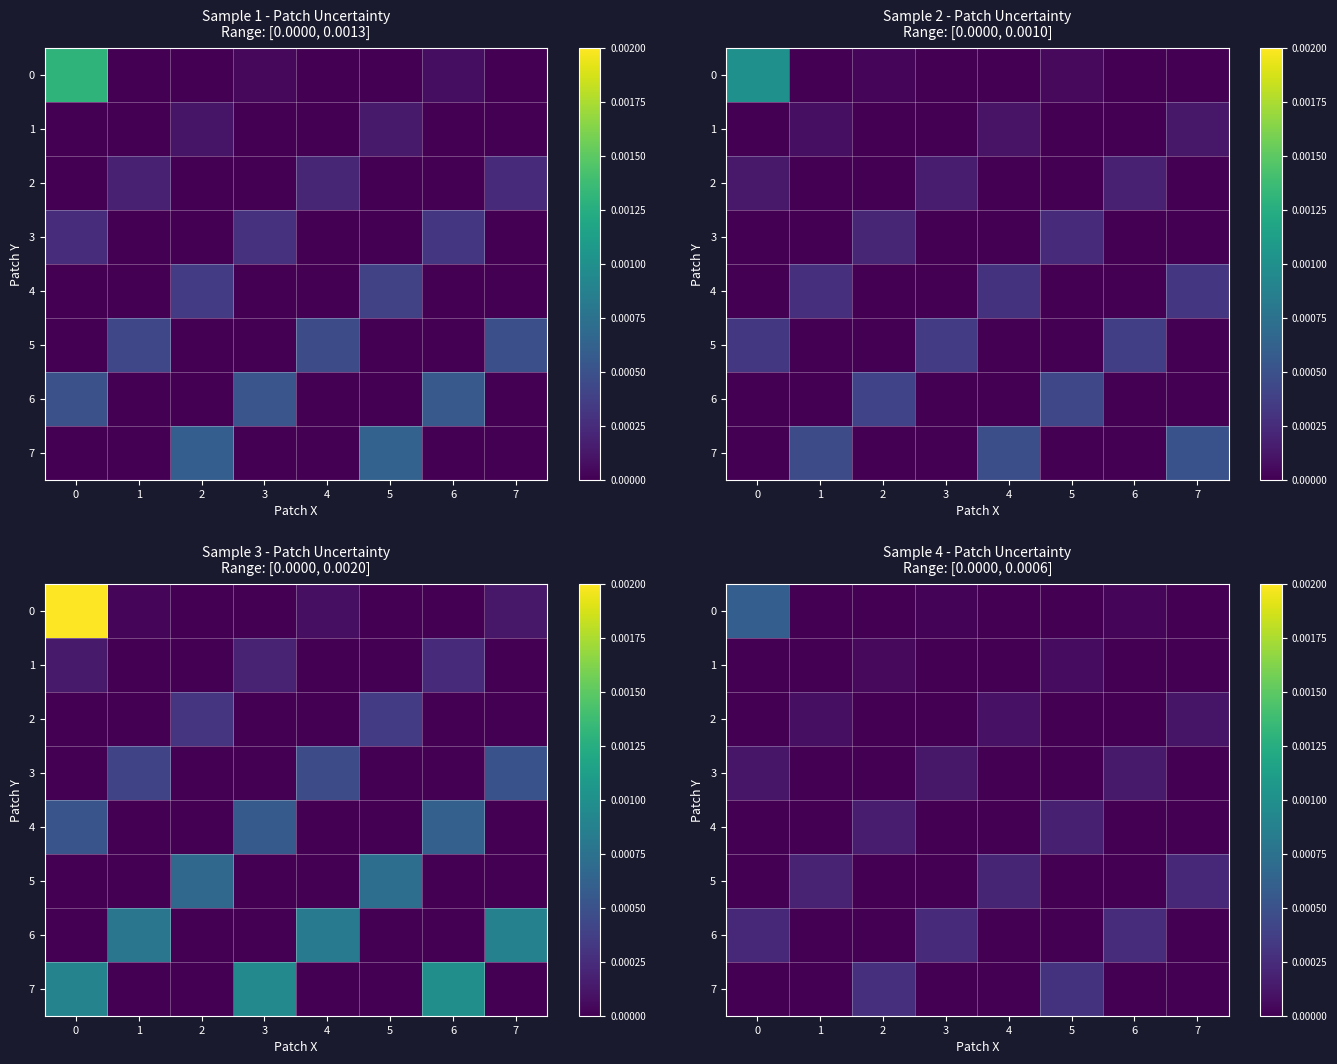

The 1 series shows 0.0 at 4. True or false?

True